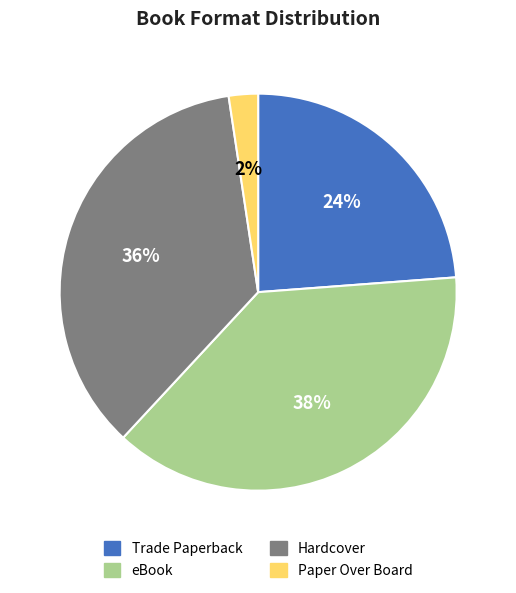

Which slice is the largest?

eBook